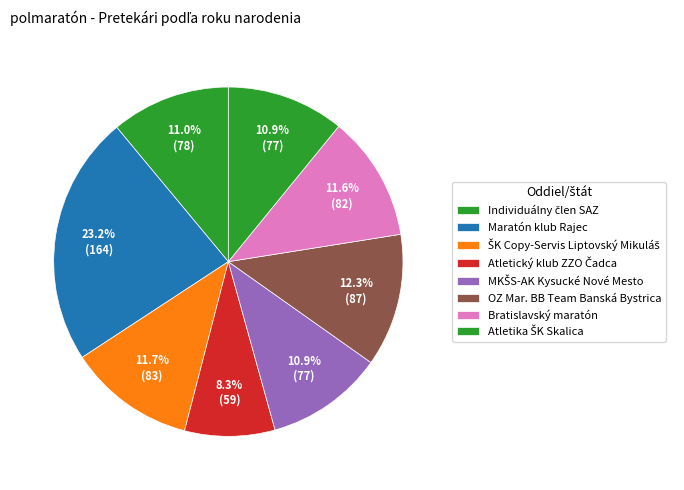

How many slices are in this pie chart?

8